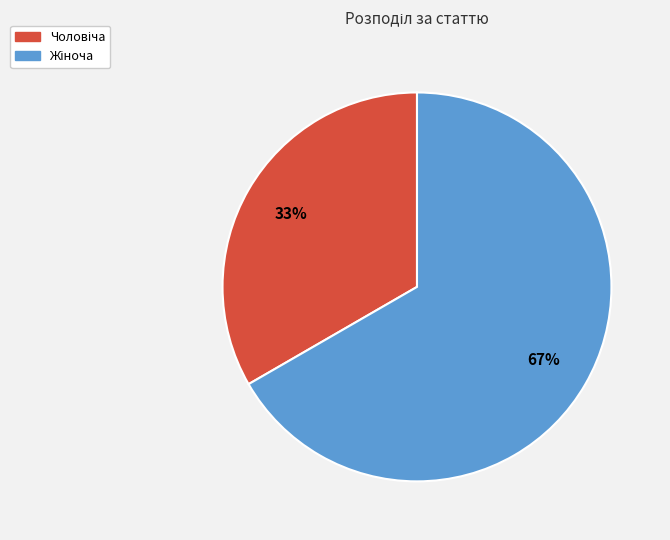

Does any single category account for the majority?

Yes